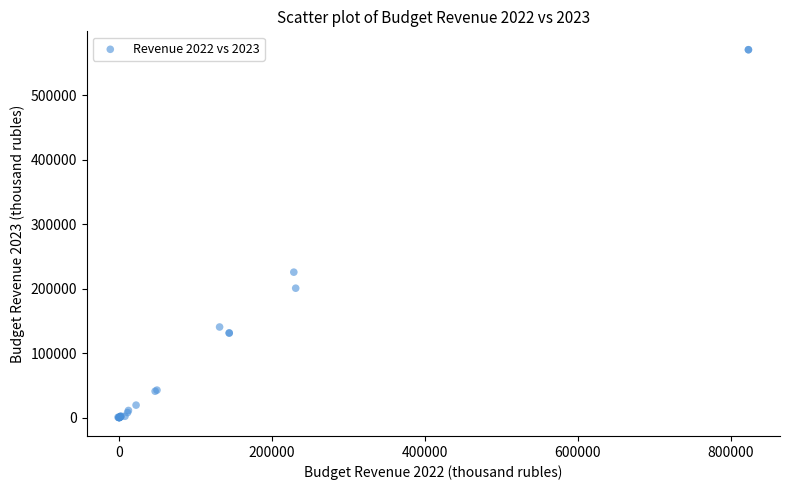

What Y value in the scatter plot is closest to 285525?

225751.5